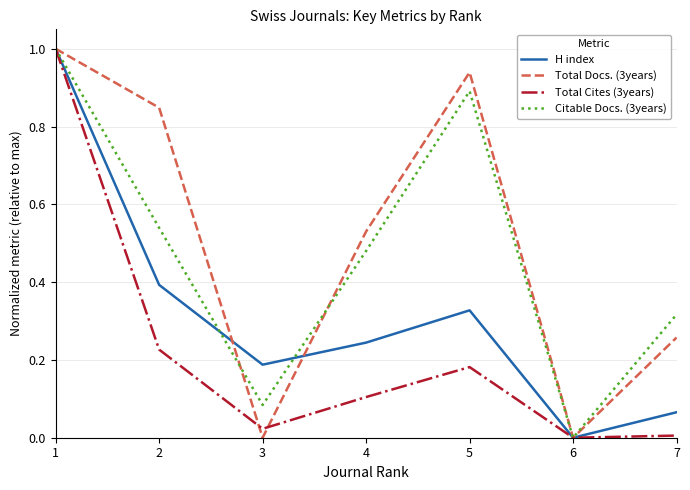

Rank the categories by Citable Docs. (3years) value from highest to lowest.

1, 5, 2, 4, 7, 3, 6